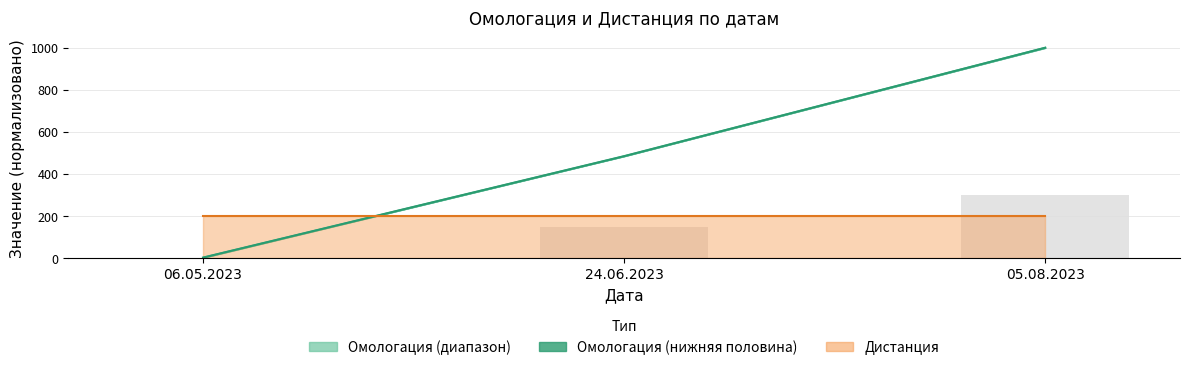

Does the chart contain any negative values?

No